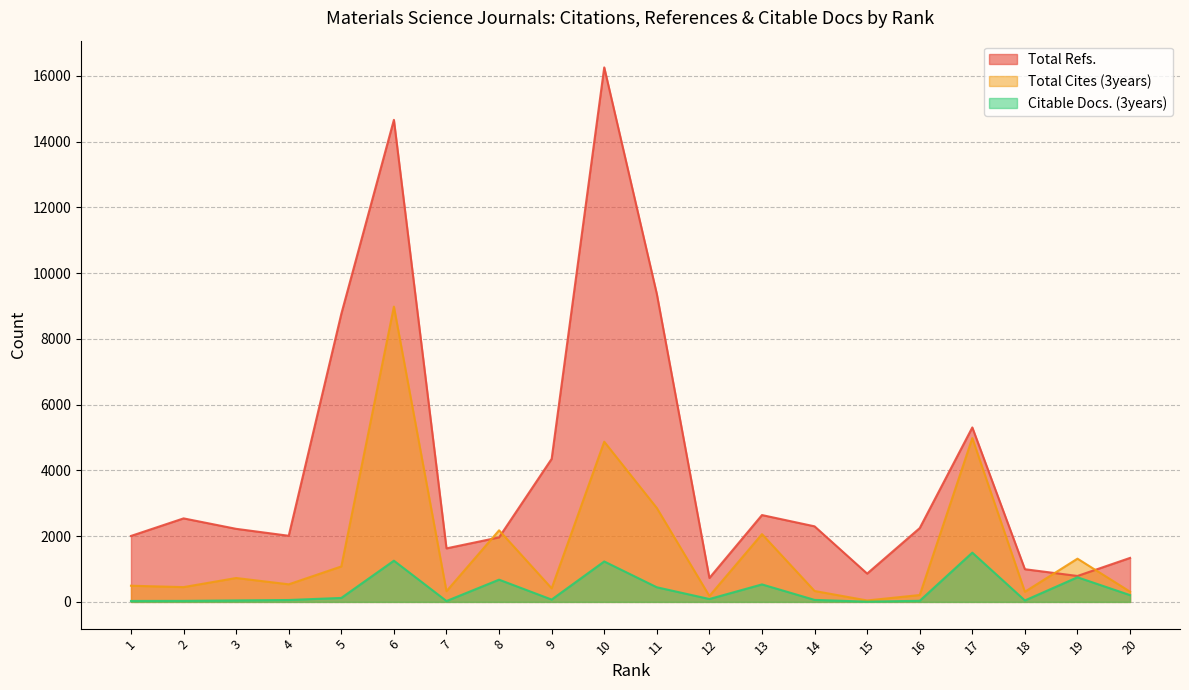

Is the value of Citable Docs. (3years) at 18 greater than the value of Total Cites (3years) at 11?

No